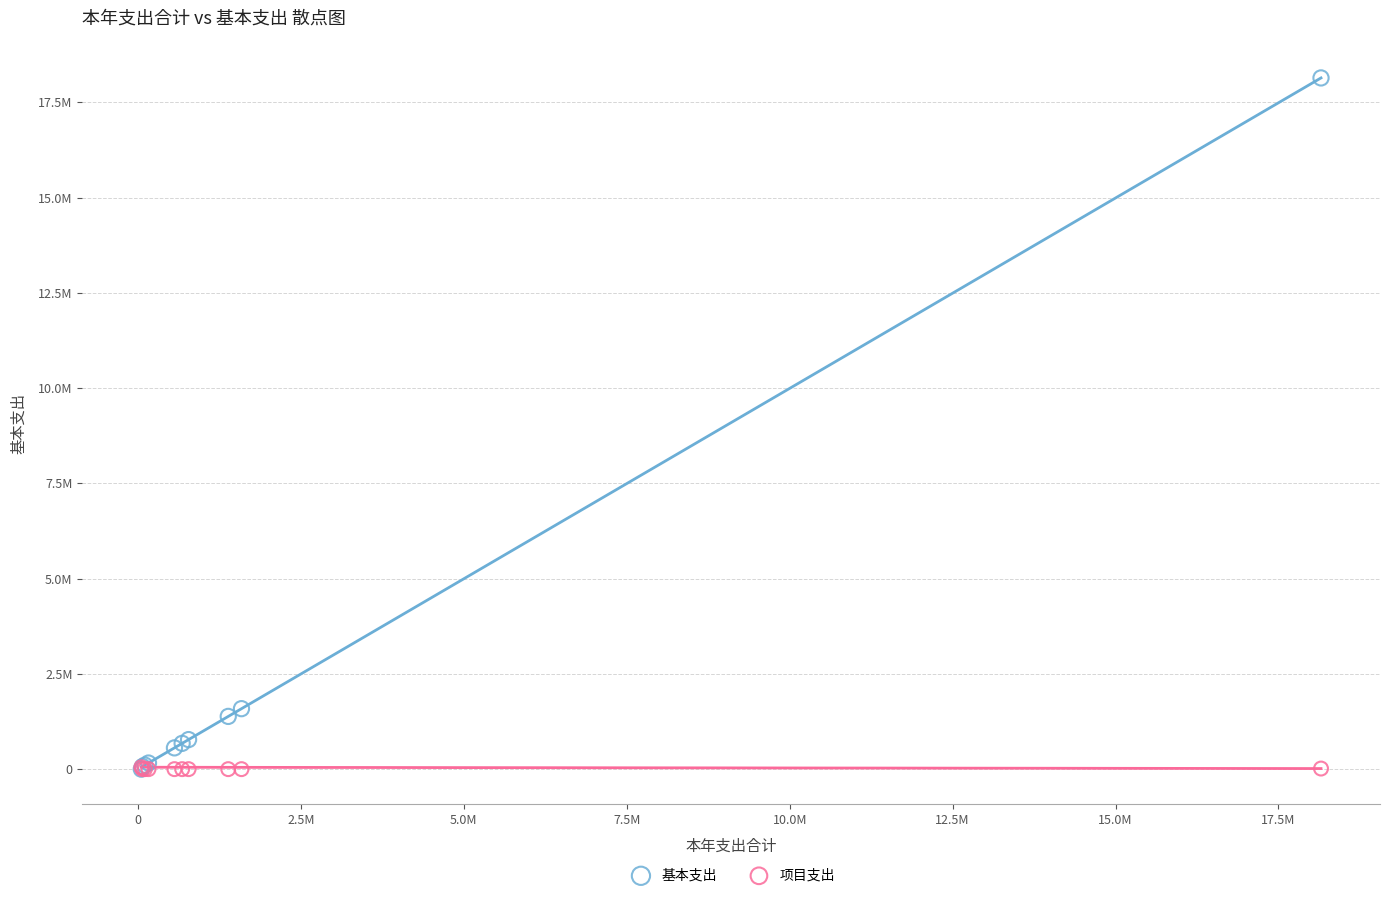

Which series contains the highest Y value?

基本支出